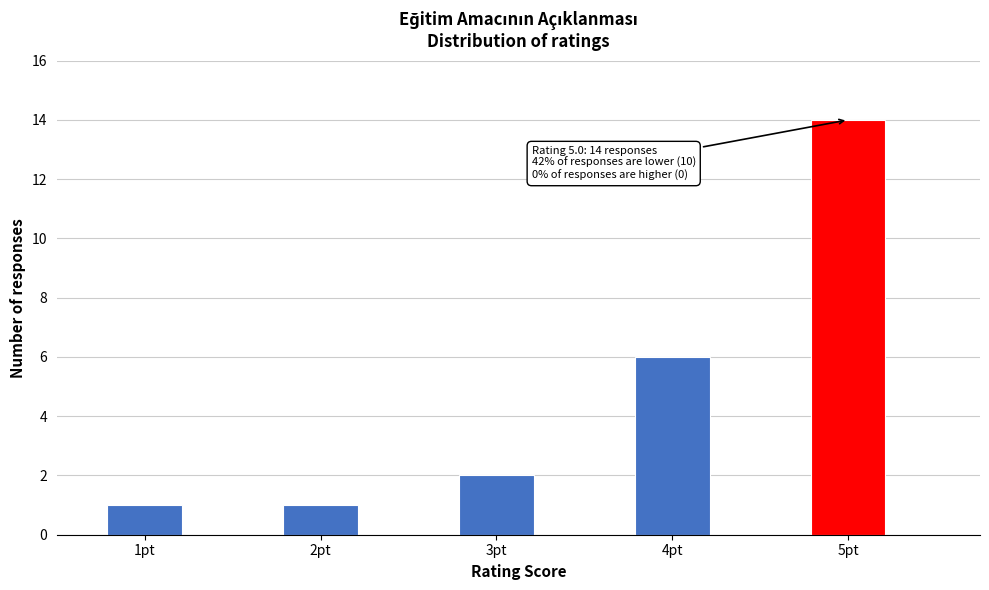

Over which range of the x-axis is the bar tallest?

4.75 to 5.25